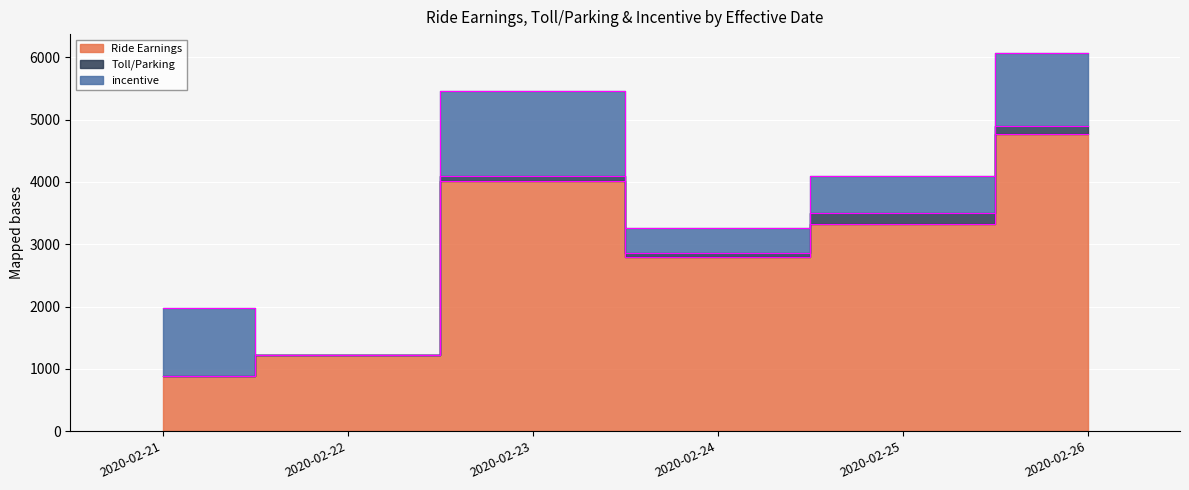

What is the spread (max minus min) of values at 2020-02-26?

4652.1